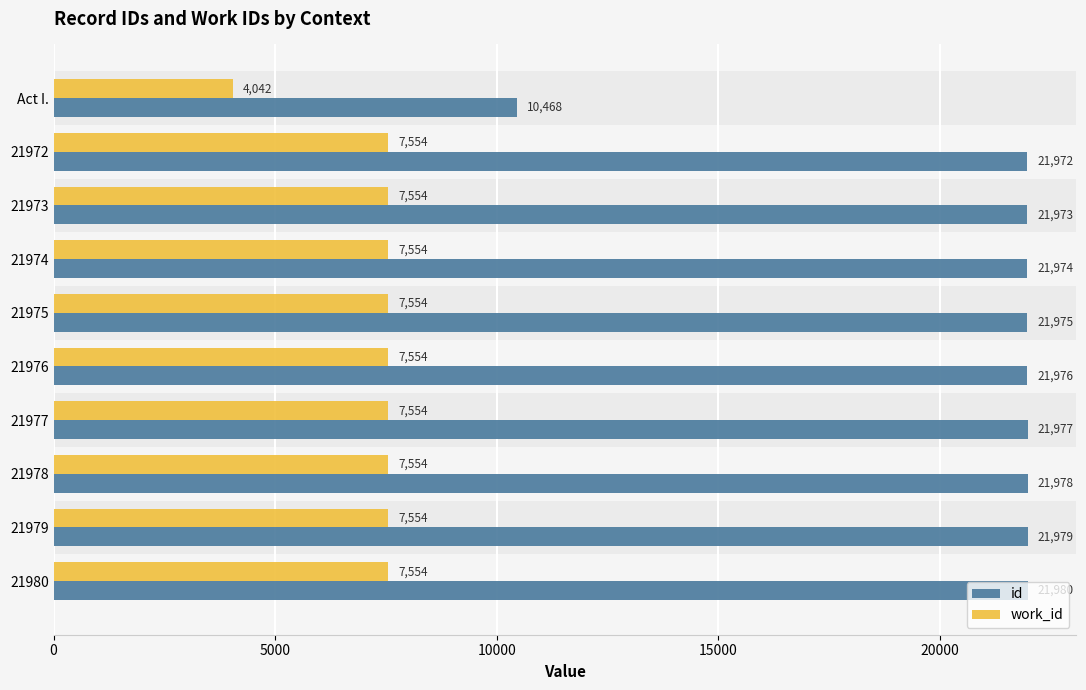

At 21976, list the series in order from smallest to largest.

work_id, id